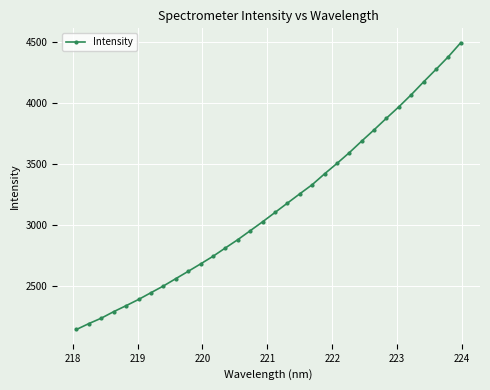

What is the difference between the second highest and minimum values?

2234.2